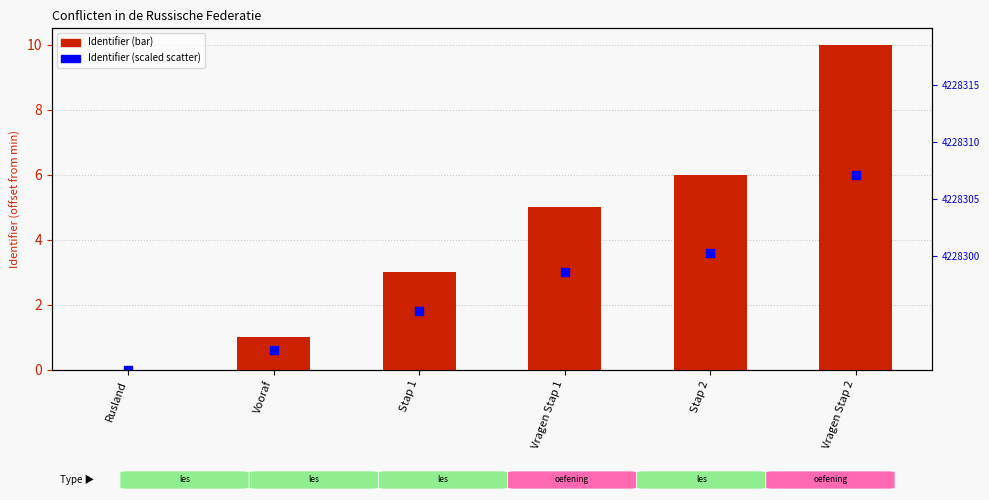

What is the total value across all series at Vragen Stap 1?

8.0